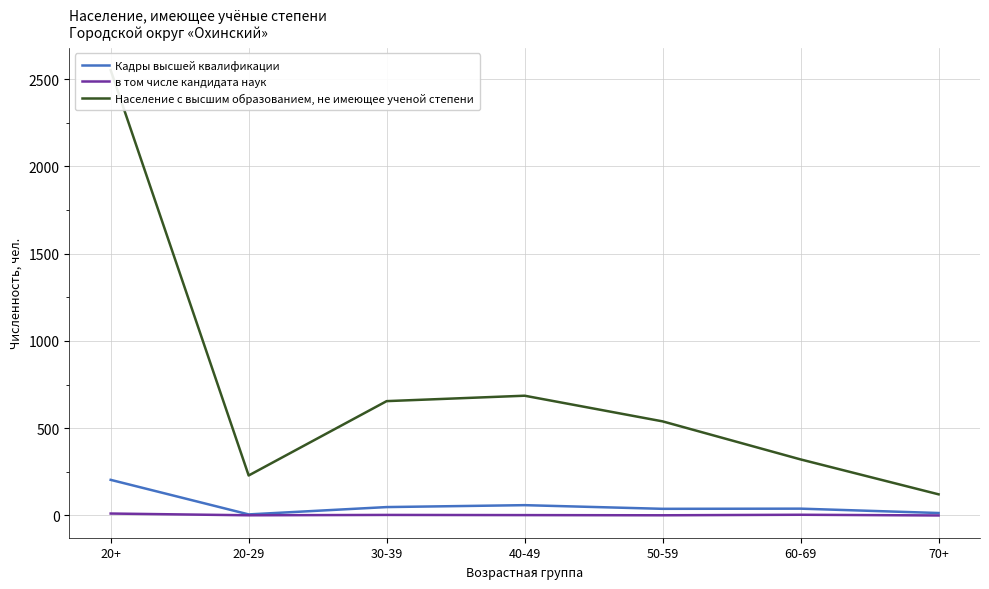

How many lines are shown in the chart?

3